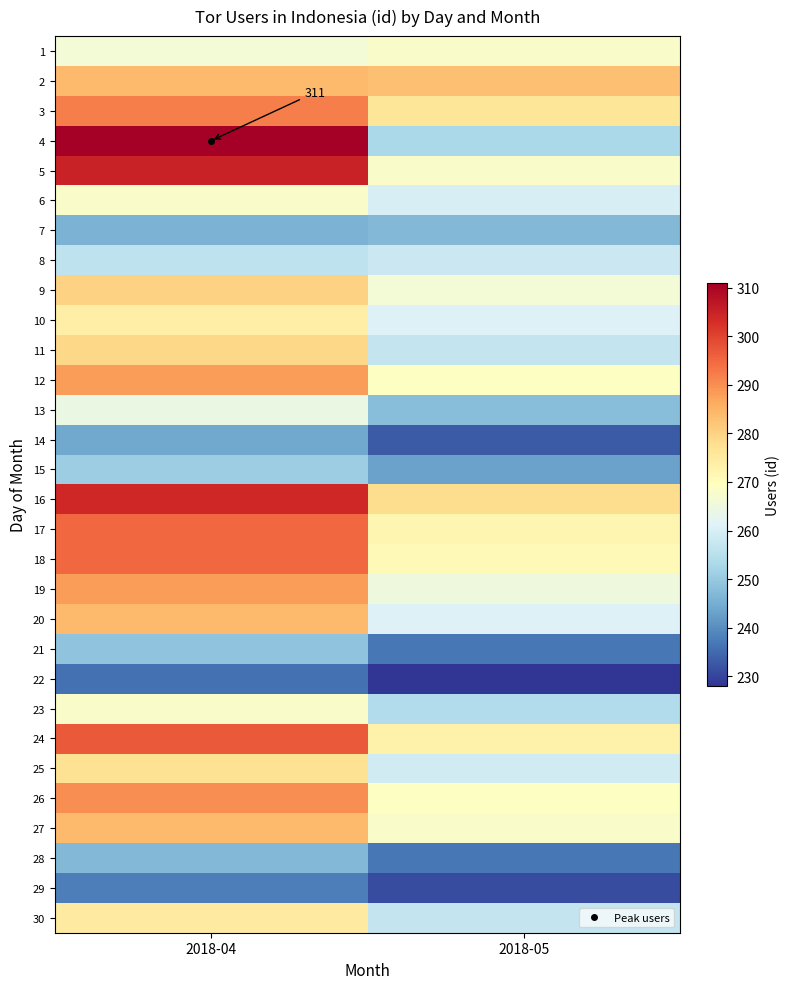

What is the maximum value shown in the chart?

311